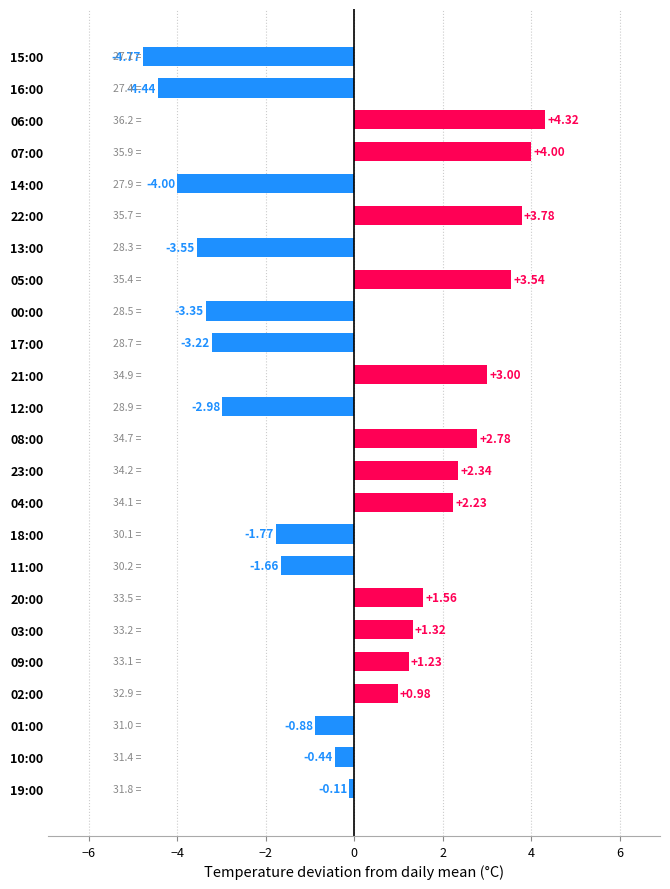

Which has a higher value, 05:00 or 04:00?

05:00